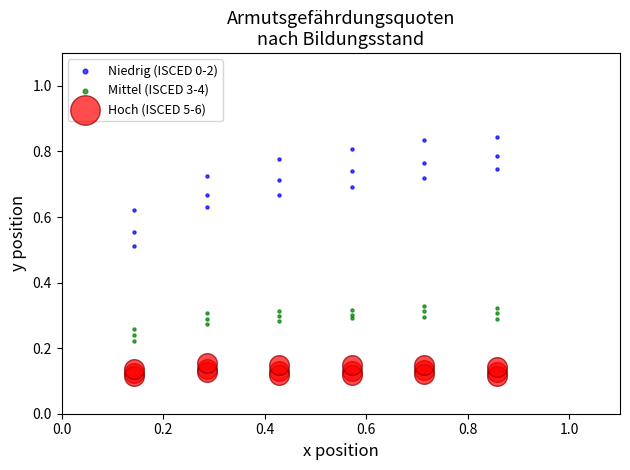

Which series reaches the maximum Y coordinate?

Niedrig (ISCED 0-2)